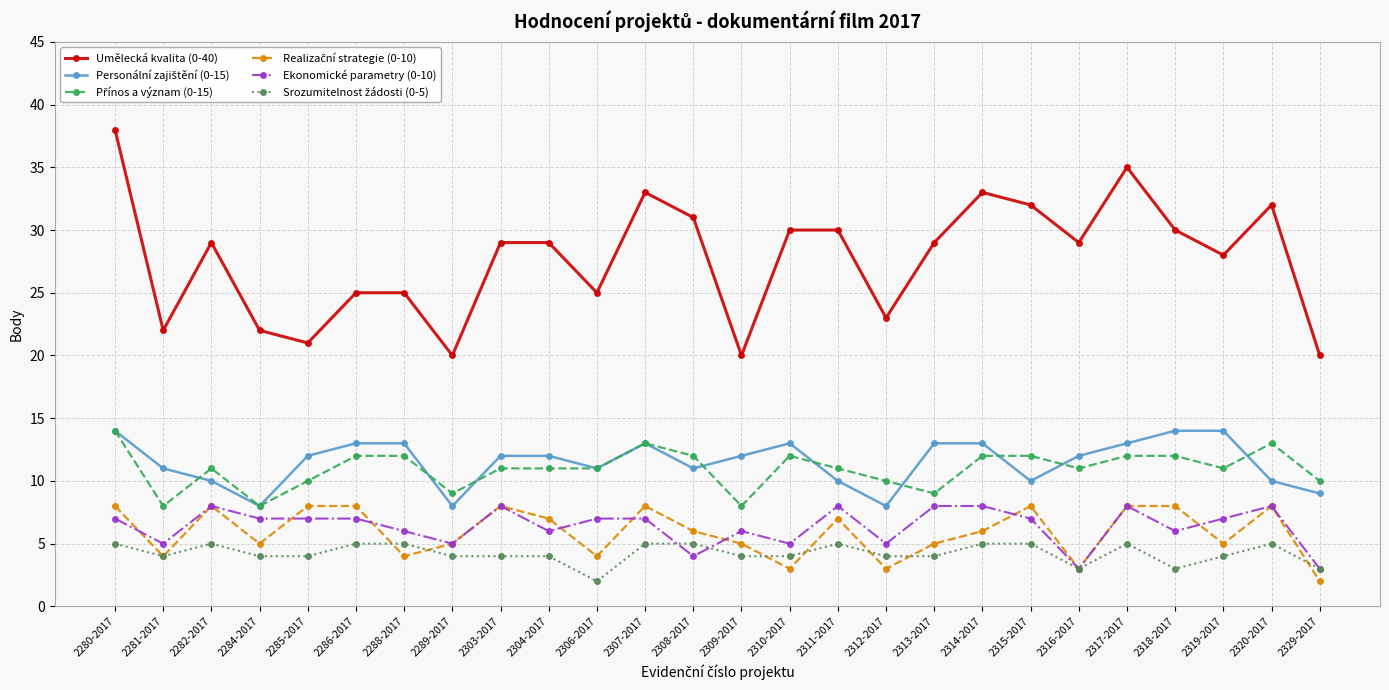

What is the maximum value shown in the chart?

38